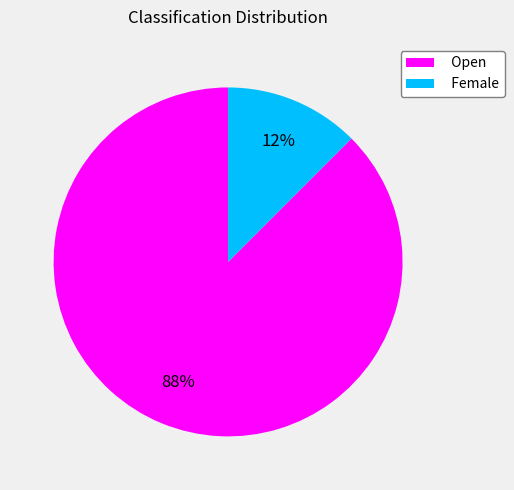

Between Female and Open, which is larger?

Open